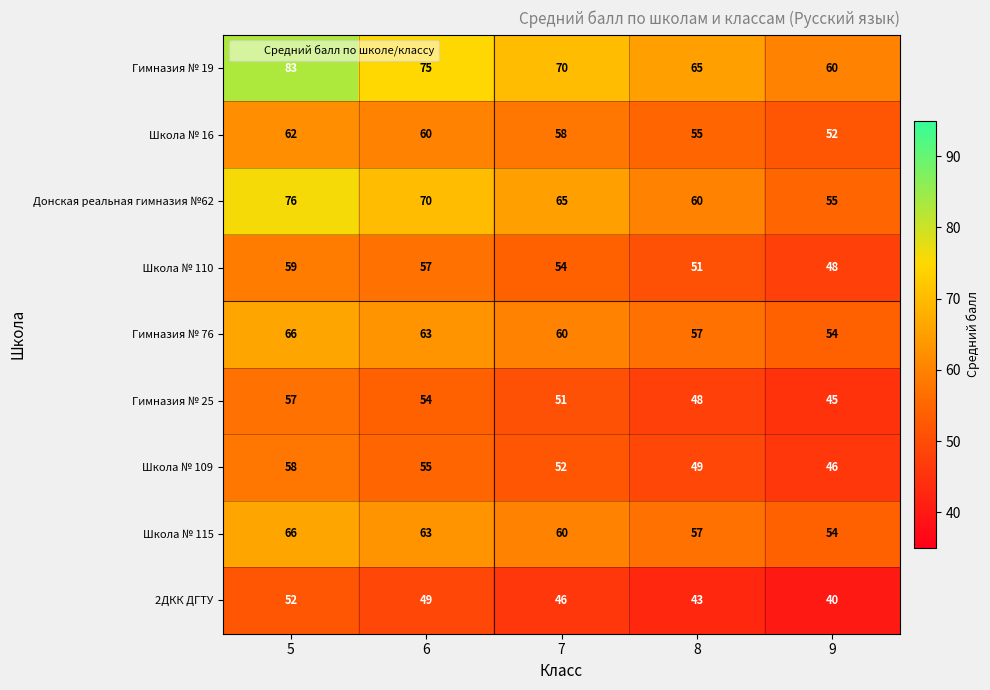

Rank the categories by Гимназия № 76 value from highest to lowest.

5, 6, 7, 8, 9